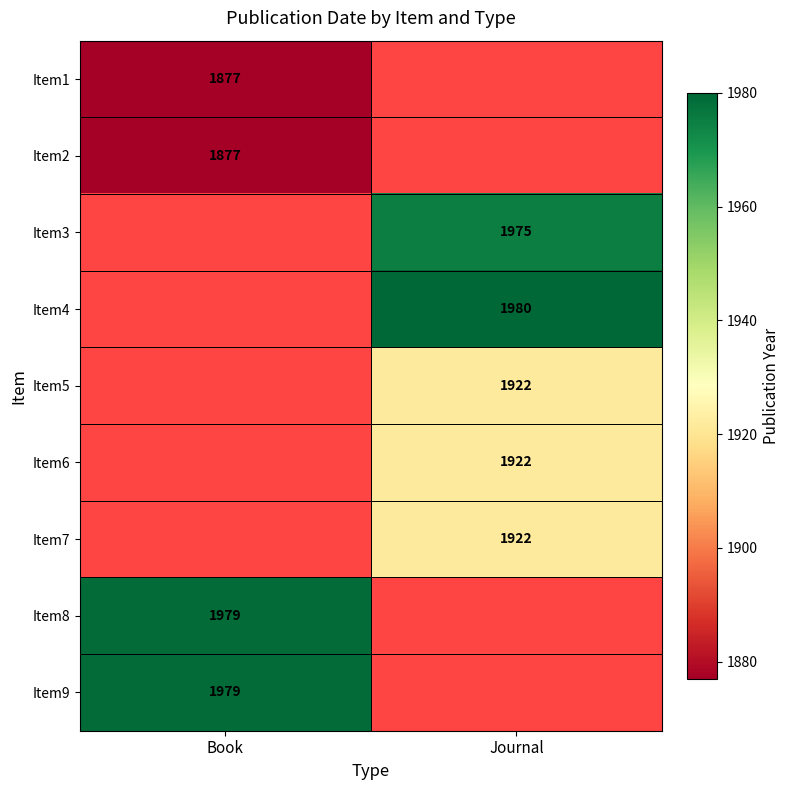

Is the value of Item3 at Journal greater than the value of Item8 at Book?

No